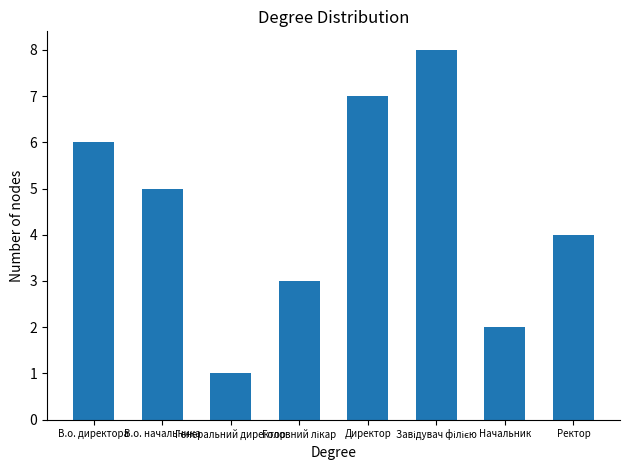

What is the sum of all values?

36